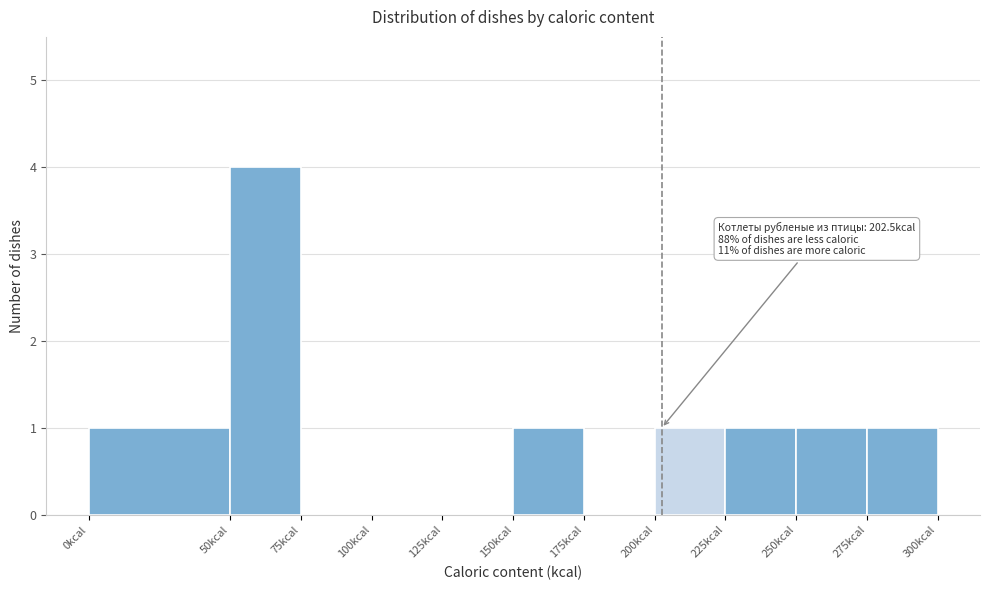

Which range on the x-axis has the tallest bar?

50 to 75